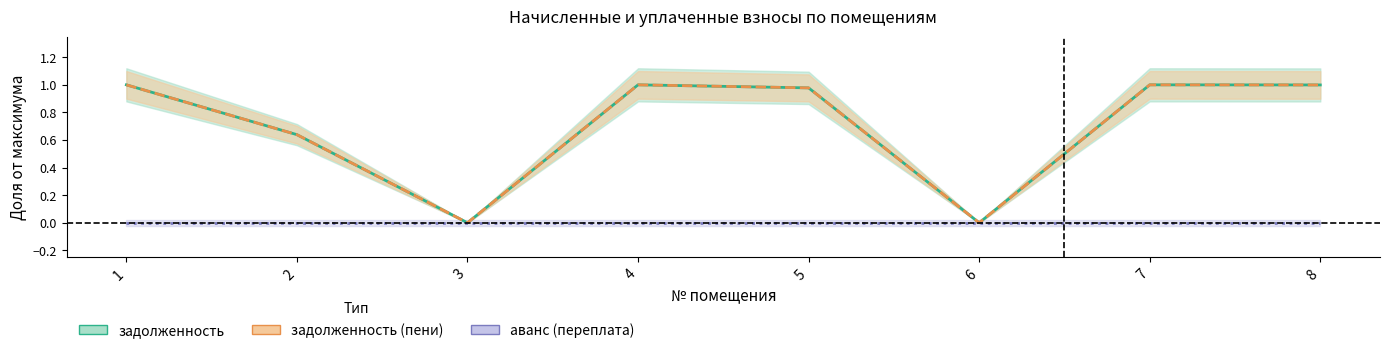

Is it true that аванс (переплата) equals 0.0 at 1?

True